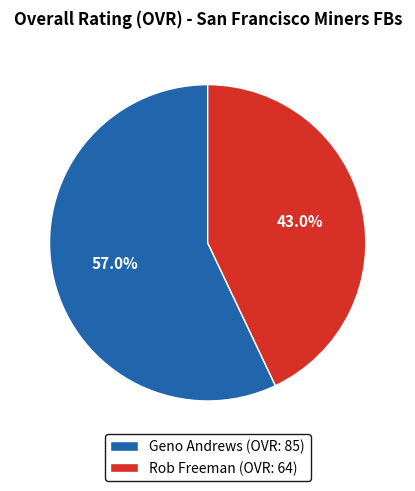

To the nearest percent, what is the combined percentage of Rob Freeman and Geno Andrews?

100%